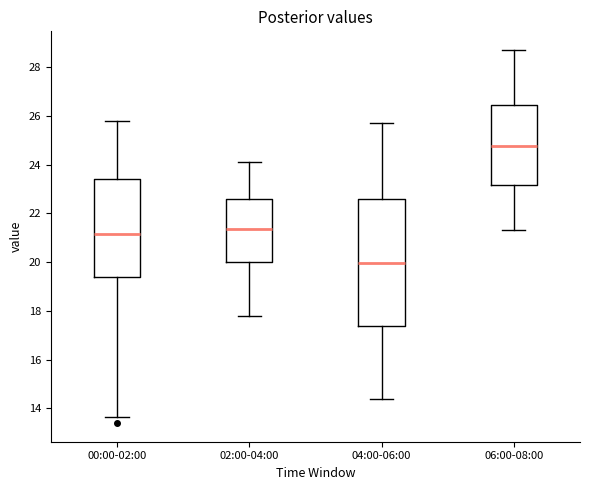

Reading left to right, transcribe this box plot: for each box, give where its median line is, the range the box spans, and where its two whiskers end, as read against the y-axis. The values are not printed on the chart, so give them approximately, as read against the axis.

00:00-02:00: median 21.2, box 19.4 to 23.4, whiskers 13.6 to 25.8
02:00-04:00: median 21.4, box 20.0 to 22.6, whiskers 17.8 to 24.2
04:00-06:00: median 20.0, box 17.4 to 22.6, whiskers 14.4 to 25.8
06:00-08:00: median 24.8, box 23.2 to 26.4, whiskers 21.4 to 28.8